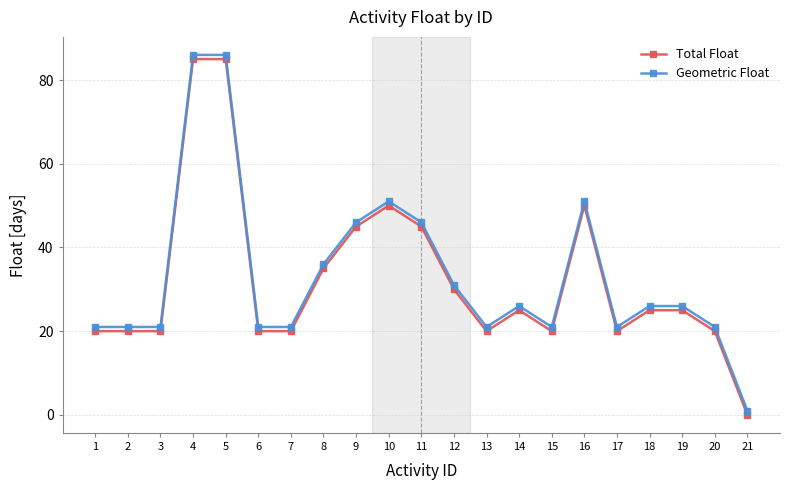

What is the value of the Geometric Float point at the 1st from the left?

21